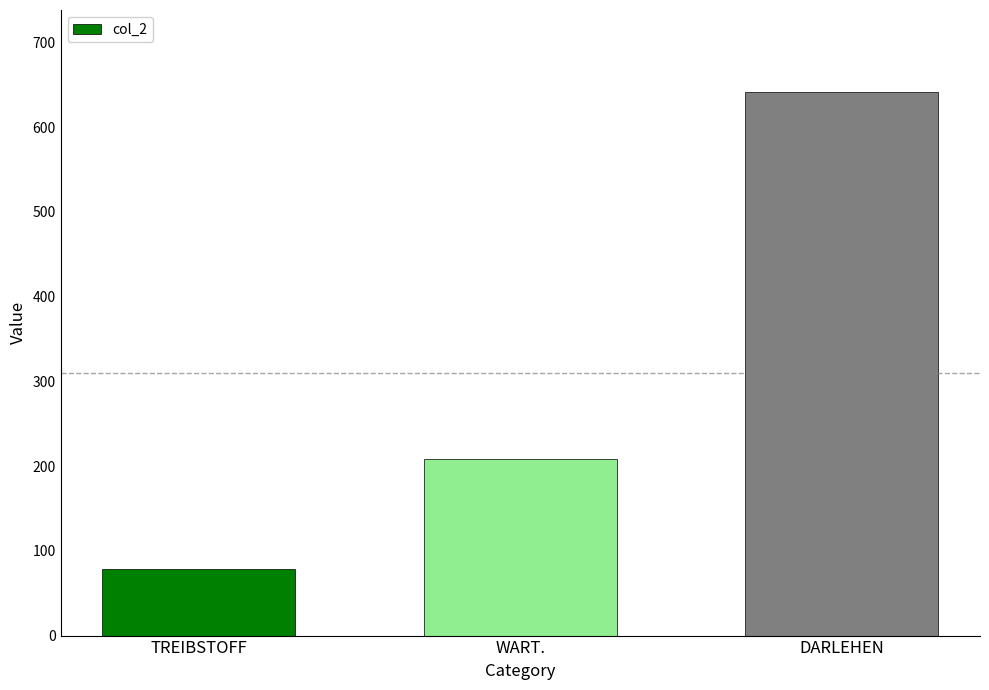

What is the greatest value displayed?

642.0